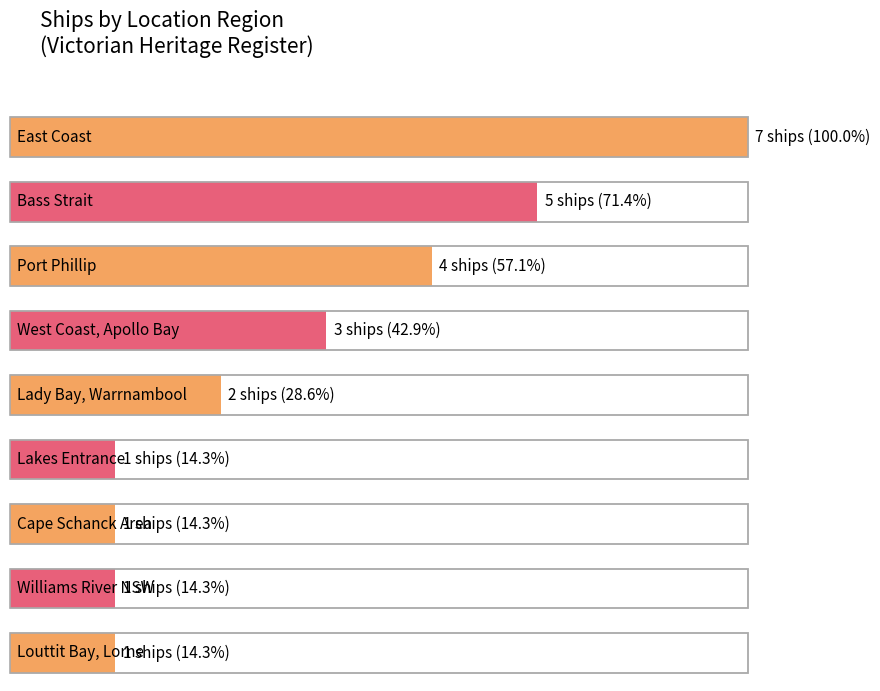

True or false: the data shows 3 at Williamstown.

False